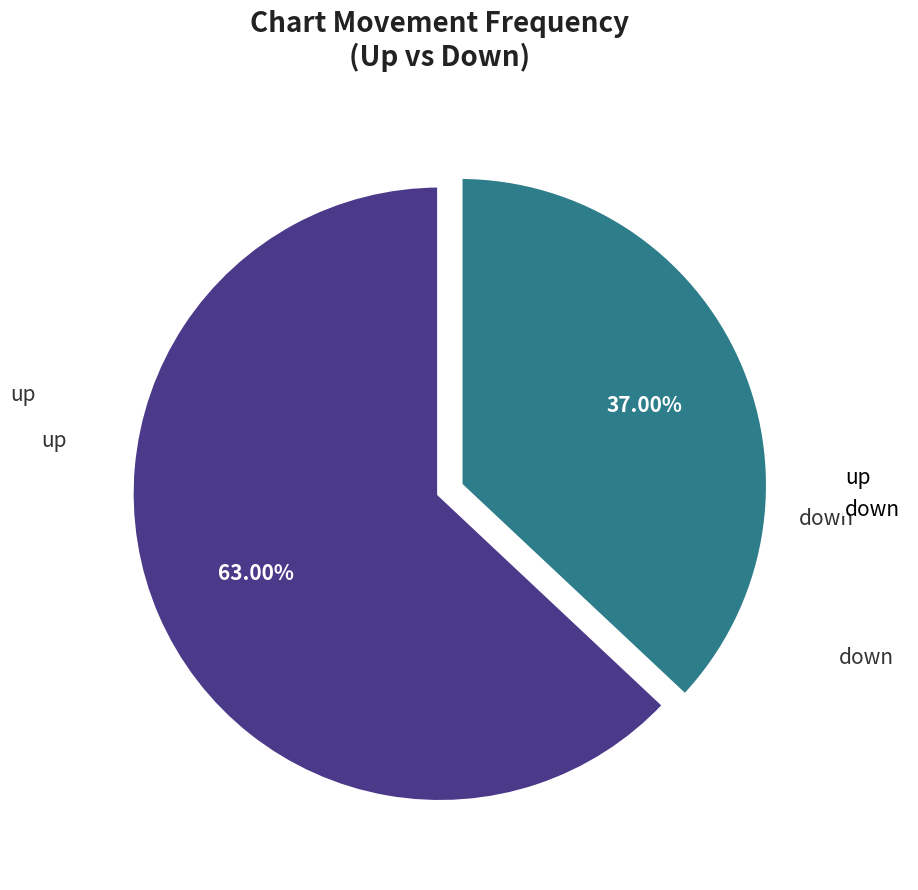

Rank the categories by value from lowest to highest.

down, up